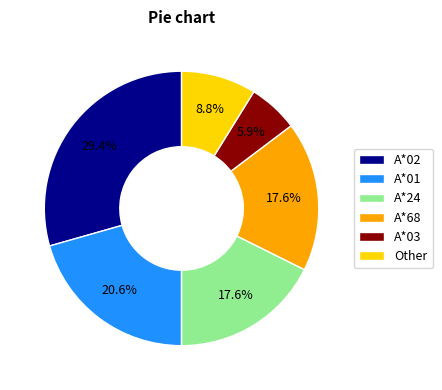

To the nearest percent, what portion does A*24 represent?

18%